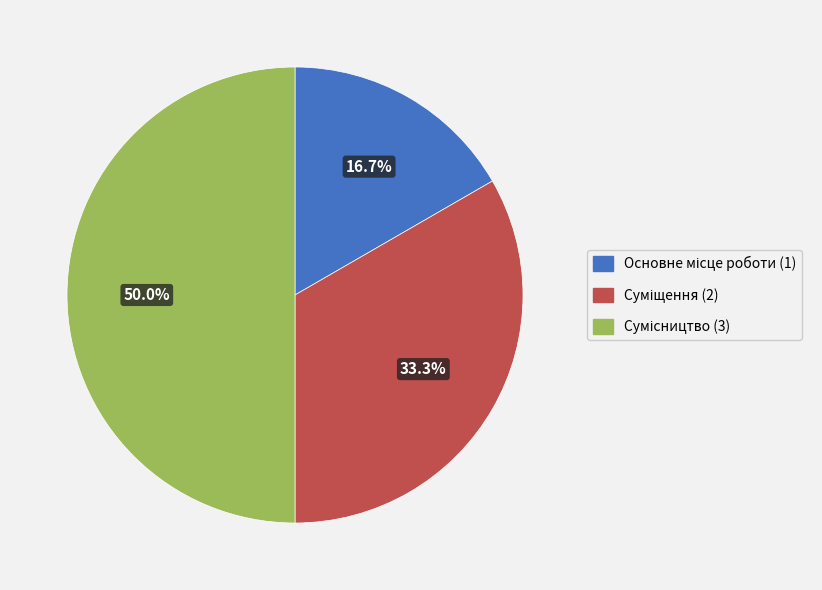

To the nearest percent, what is the average slice percentage?

33%